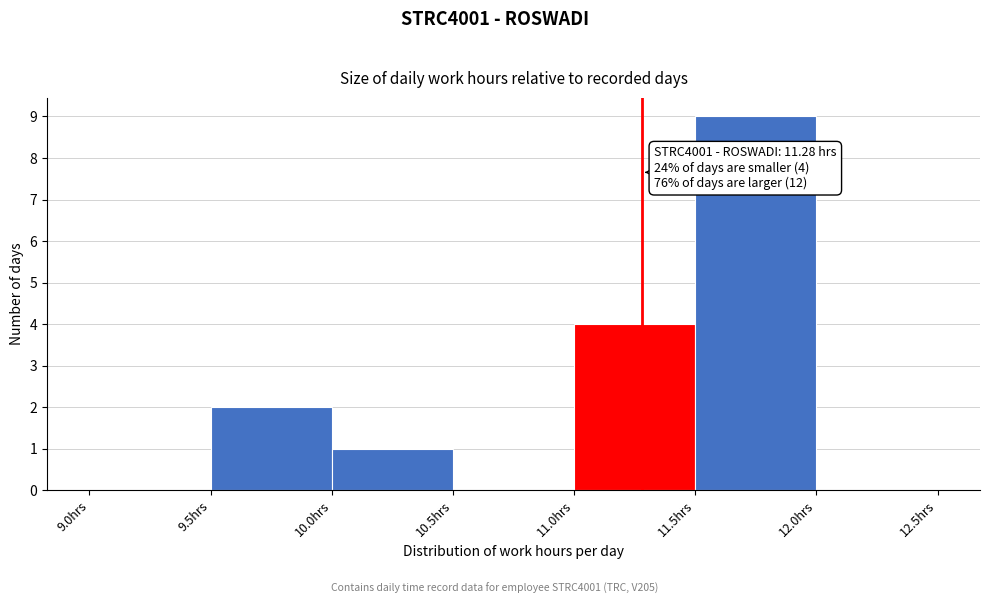

Over which range of the x-axis is the bar tallest?

11.5 to 12.0